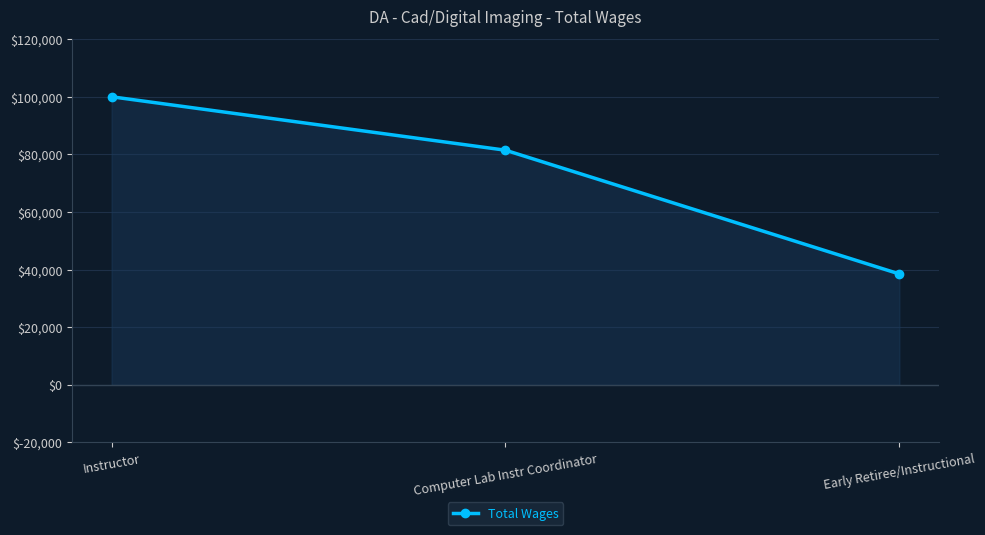

Reading right to left, extract all data points from this chart.

38489	81436	99981